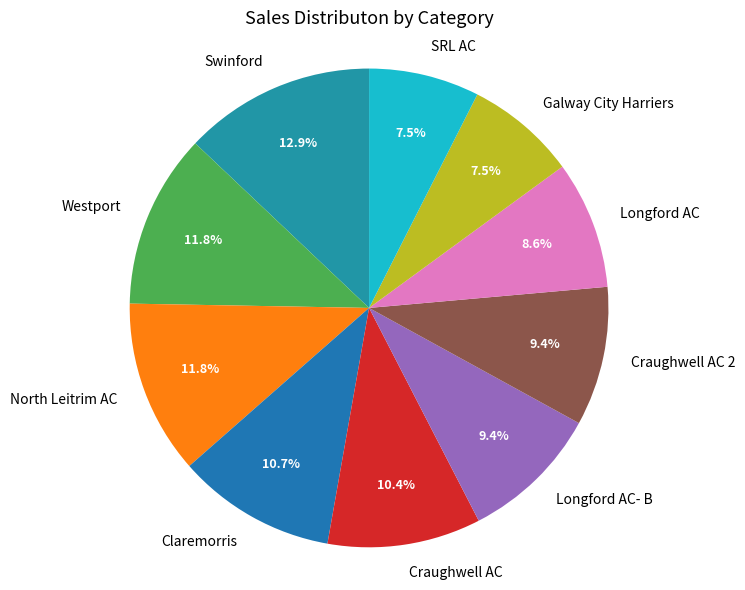

How many segments does this pie chart have?

10